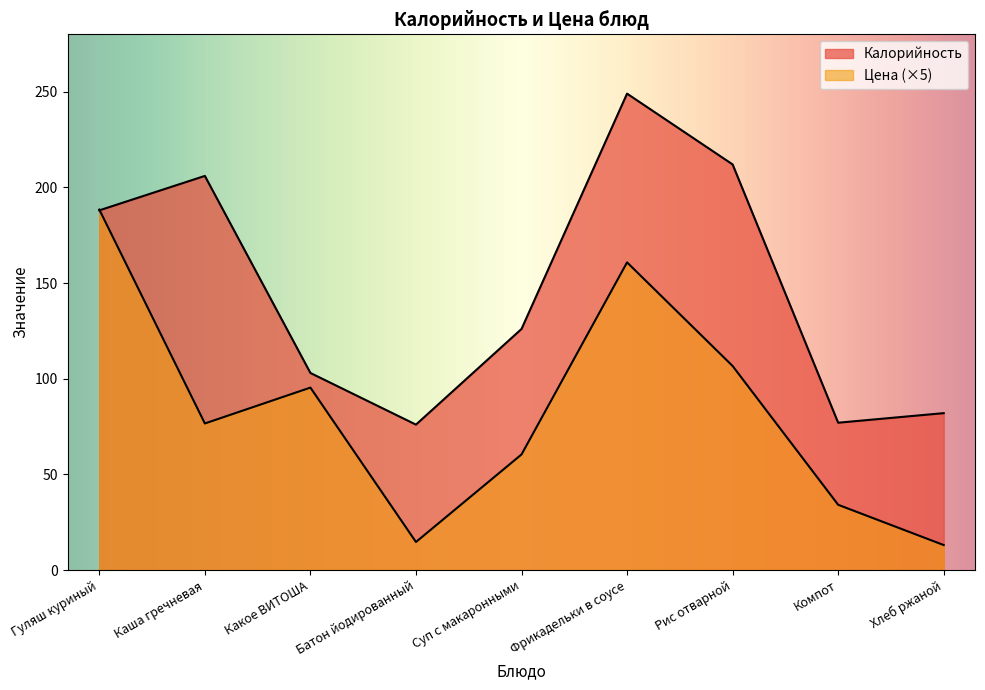

List the series in order of their peak value, lowest first.

Цена, Калорийность